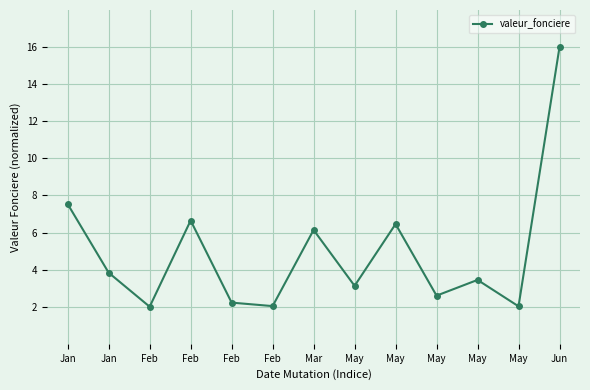

Reading left to right, transcribe all the data shown in this chart.

7.5	3.8	2.0	6.6	2.2	2.0	6.1	3.1	6.5	2.6	3.4	2.0	16.0